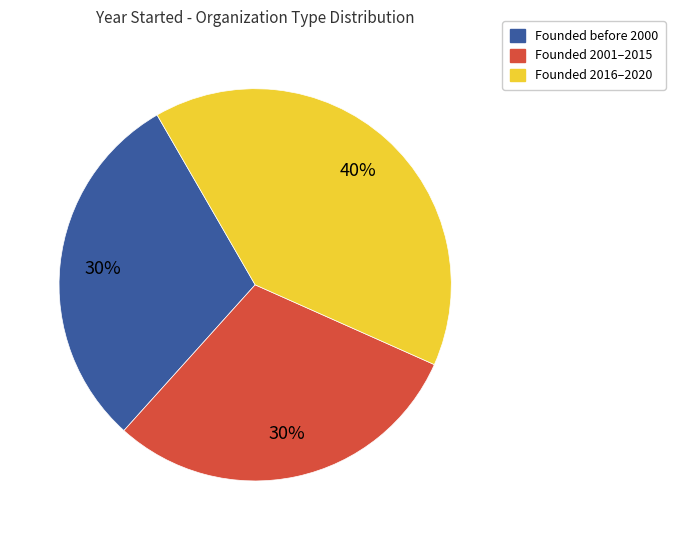

How many slices are in this pie chart?

3